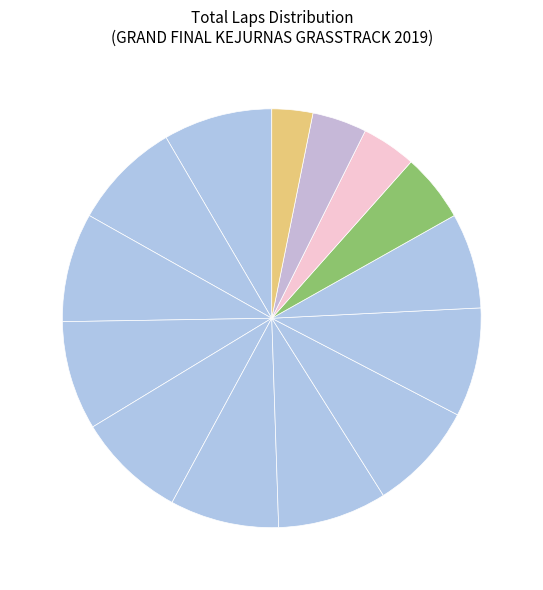

Count the number of slices in the pie.

14